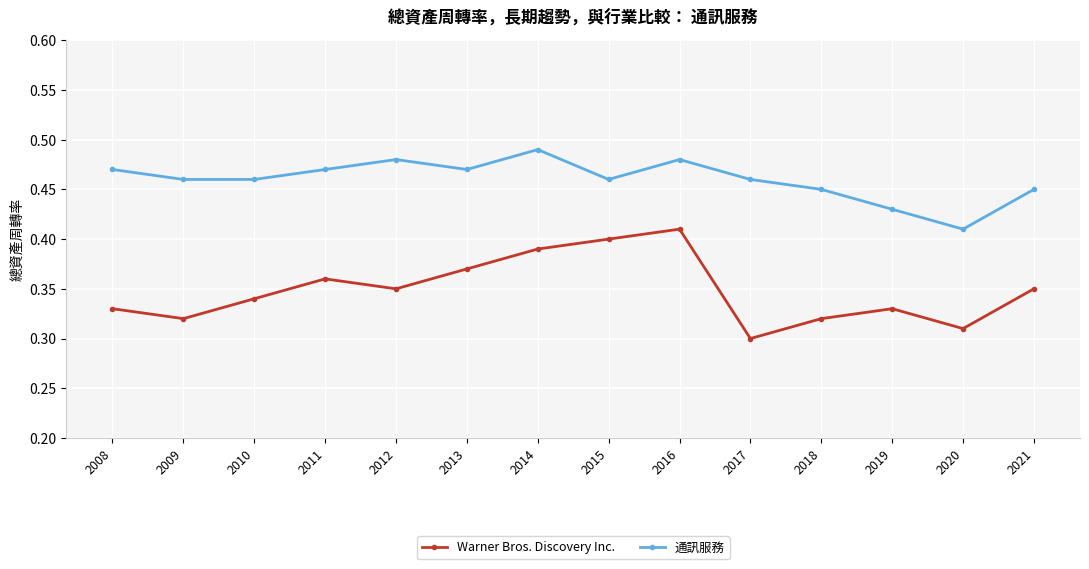

True or false: Warner Bros. Discovery Inc. and 通訊服務 cross at least once.

False